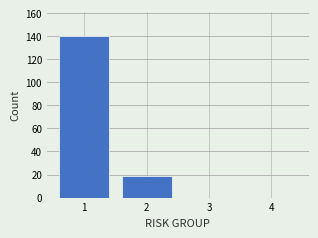

What is the height of the bar covering 0.5 to 1.5 on the x-axis? The values are not printed on the chart, so give them approximately, as read against the axis.

140